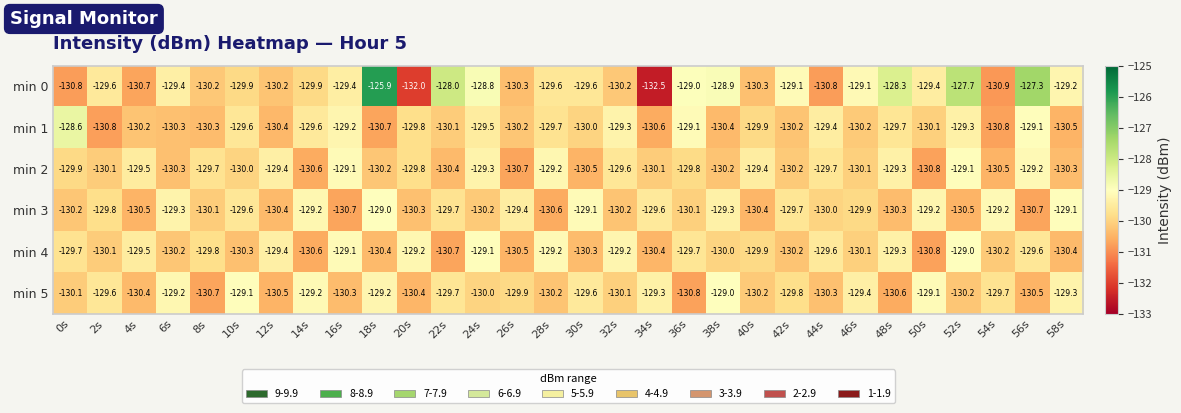

The min 2 series shows -45.2 at 58s. True or false?

False